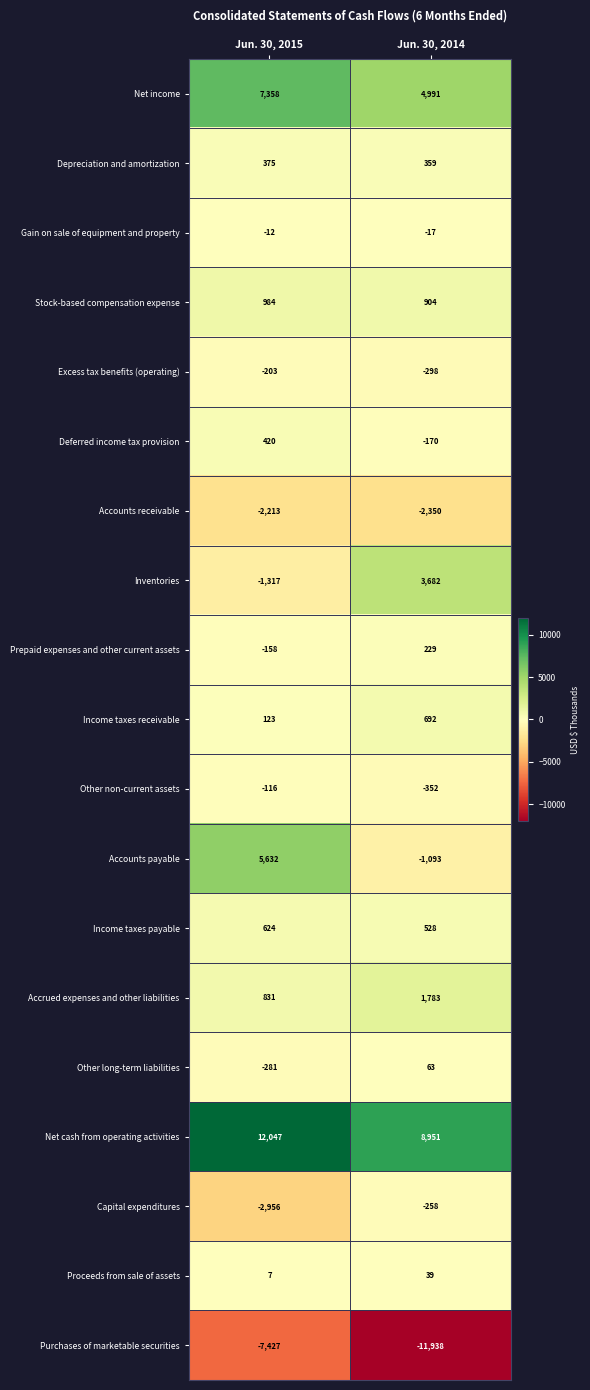

What is the average value of the Income taxes receivable series?

408